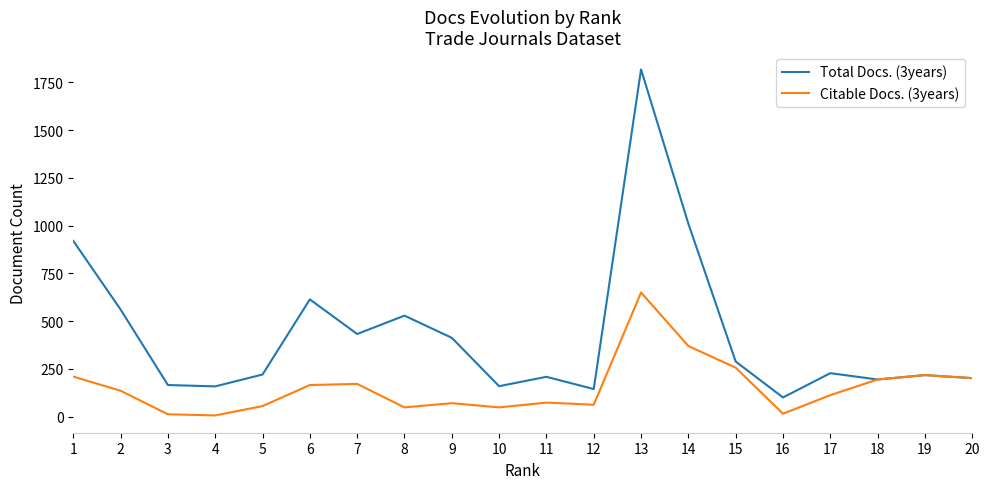

At 2, list the series in order from largest to smallest.

Total Docs. (3years), Citable Docs. (3years)